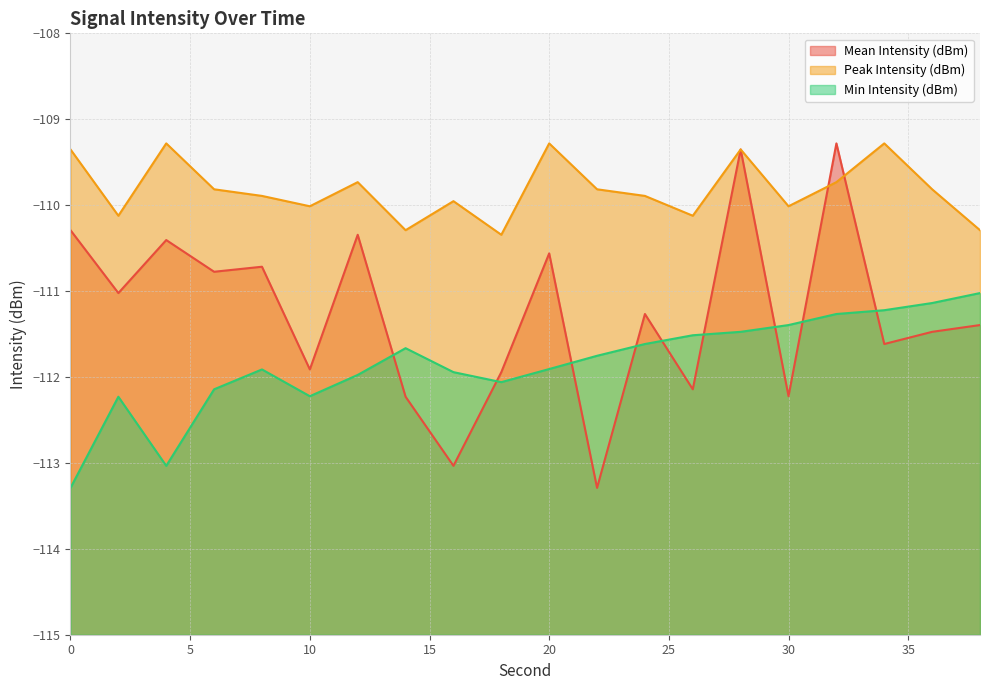

What is the sum of all Mean Intensity (dBm) values?

-2225.3